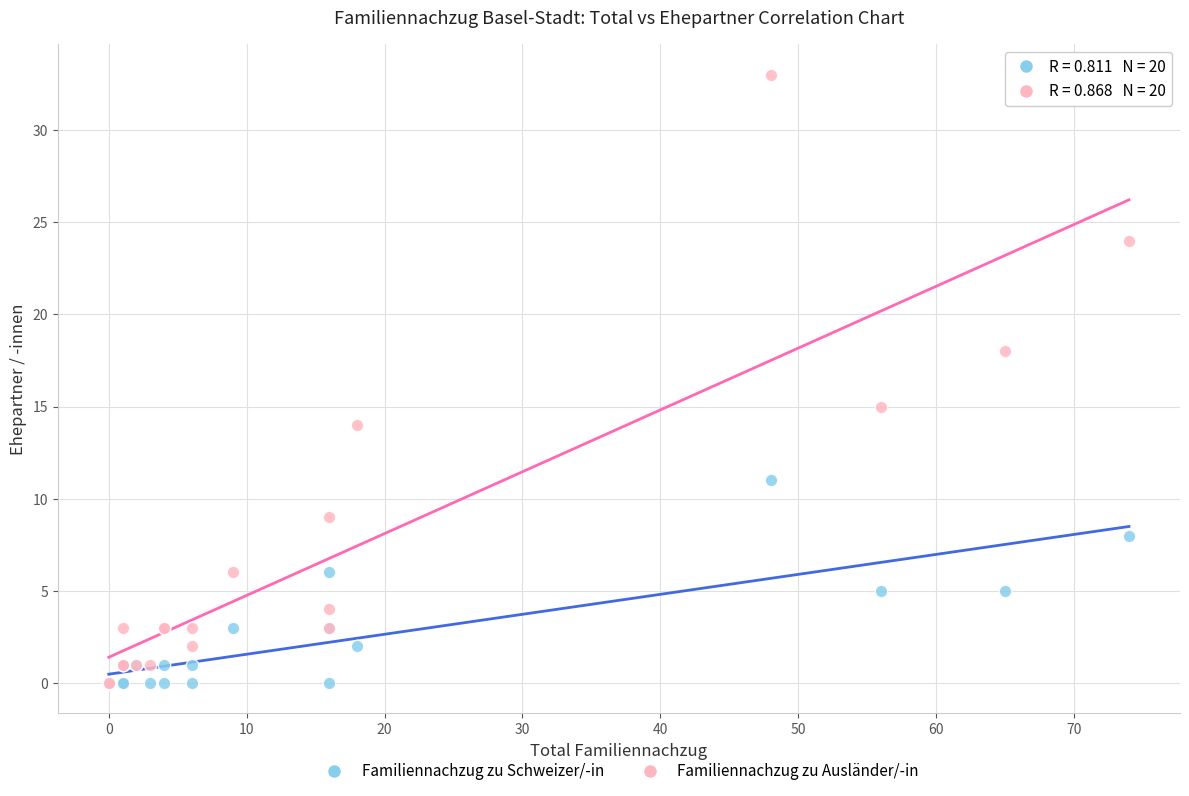

Which series reaches the maximum Y coordinate?

Familiennachzug zu Ausländer/-in